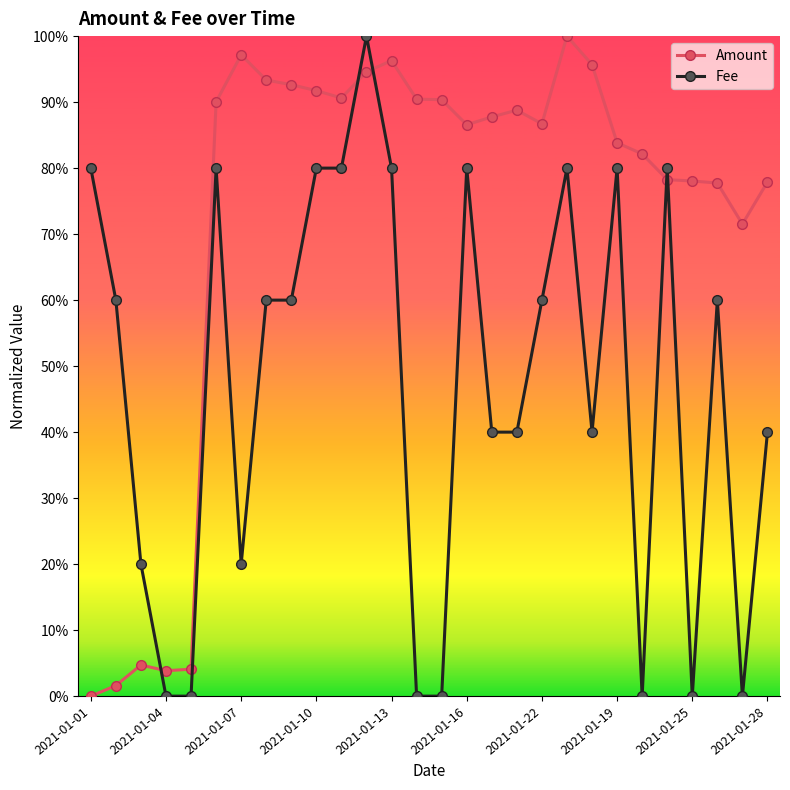

Does the chart have visible grid lines?

No